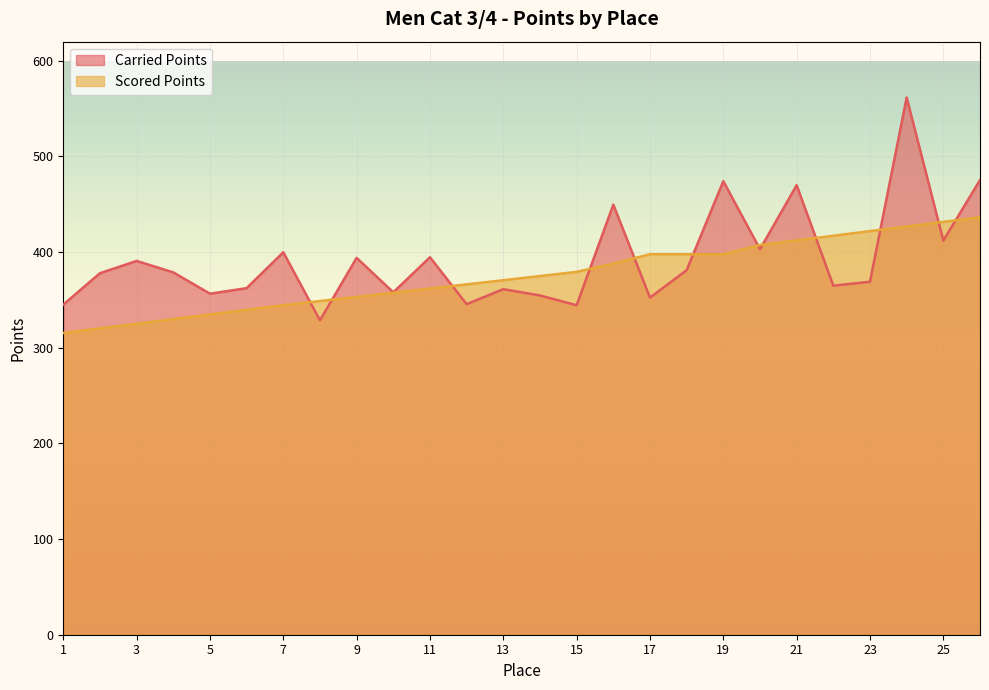

Which label corresponds to the smallest value in the chart?

1